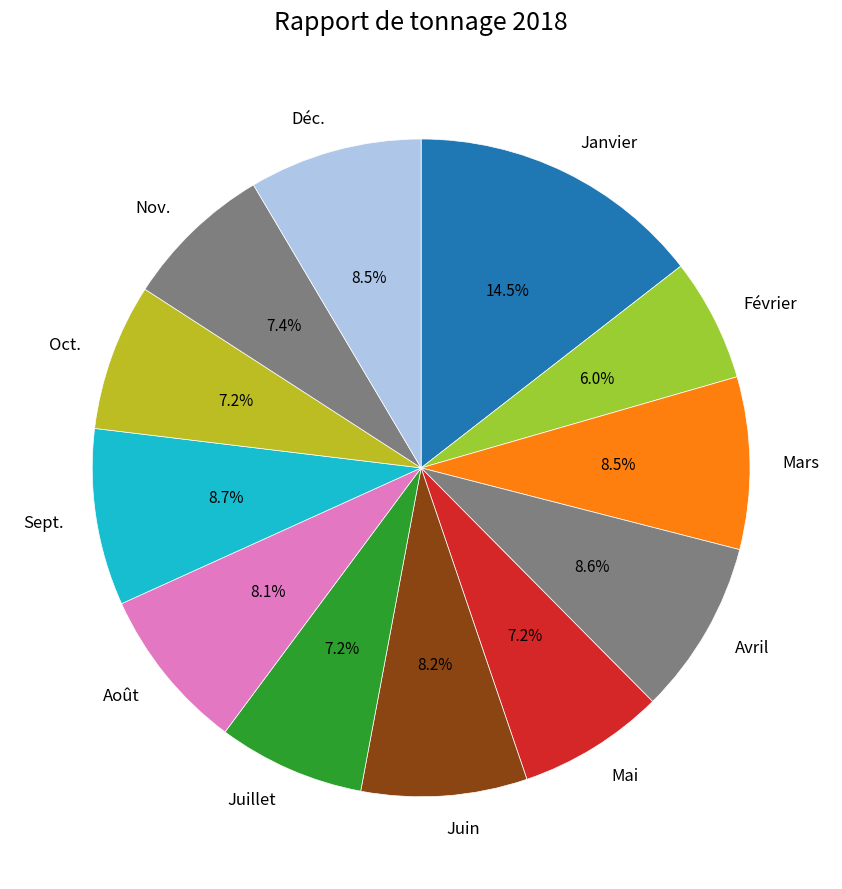

What is the ratio of the value at Juillet to the value at Sept.?

0.8